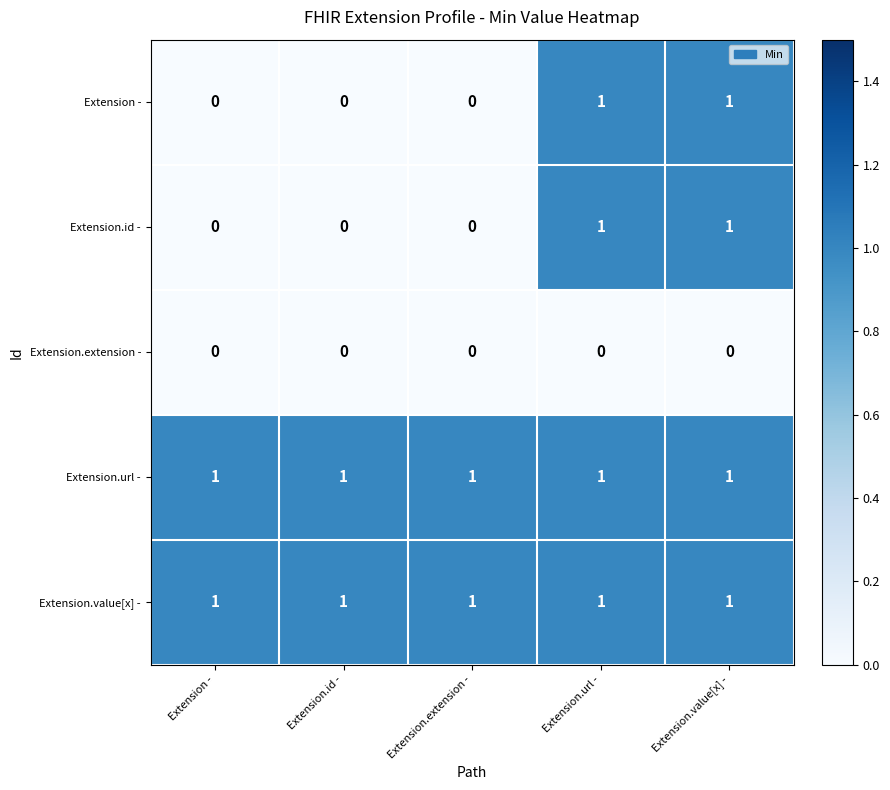

The value of Extension.value[x] - at Extension.value[x] - is 1. True or false?

True